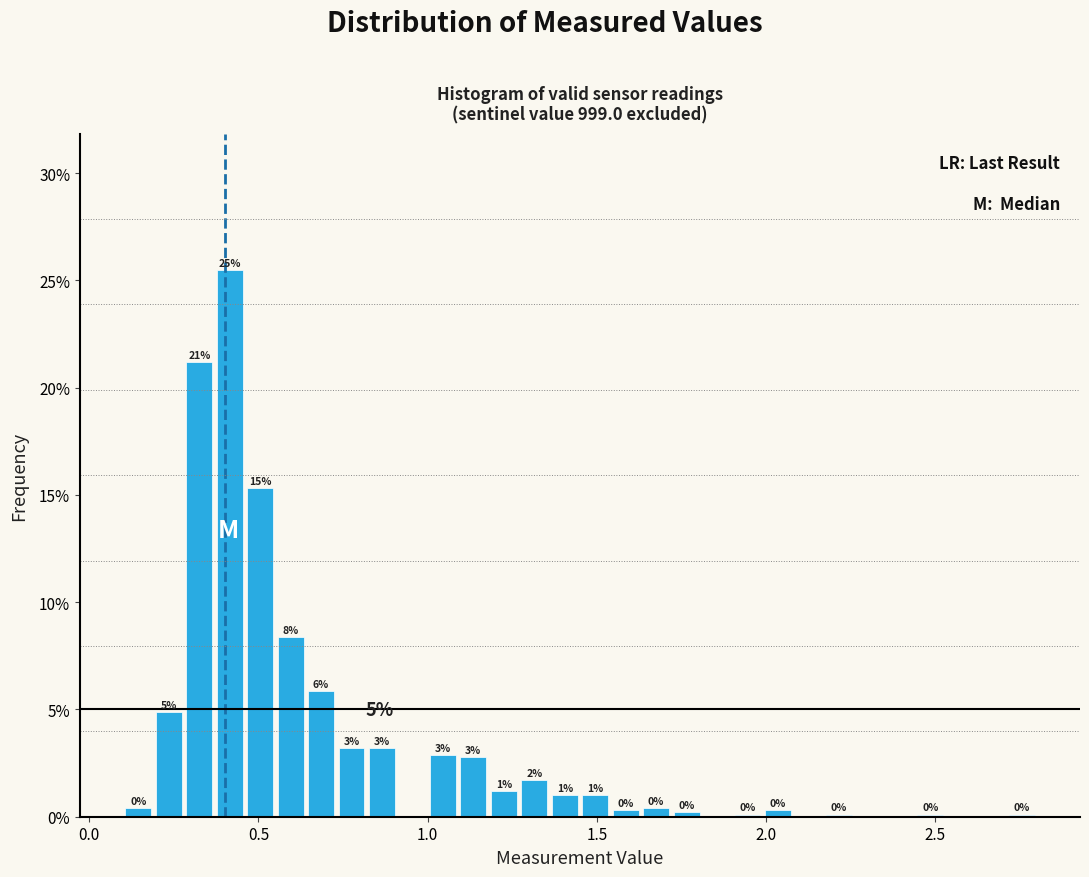

Around what value on the x-axis is the tallest bar? Give the approximate position of its centre, as read against the axis.

0.40